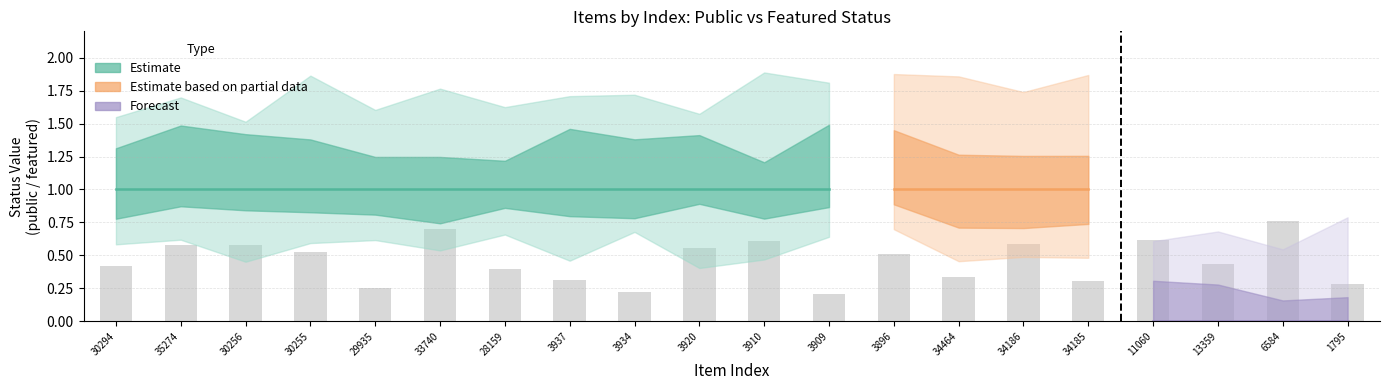

Are the bars horizontal?

No